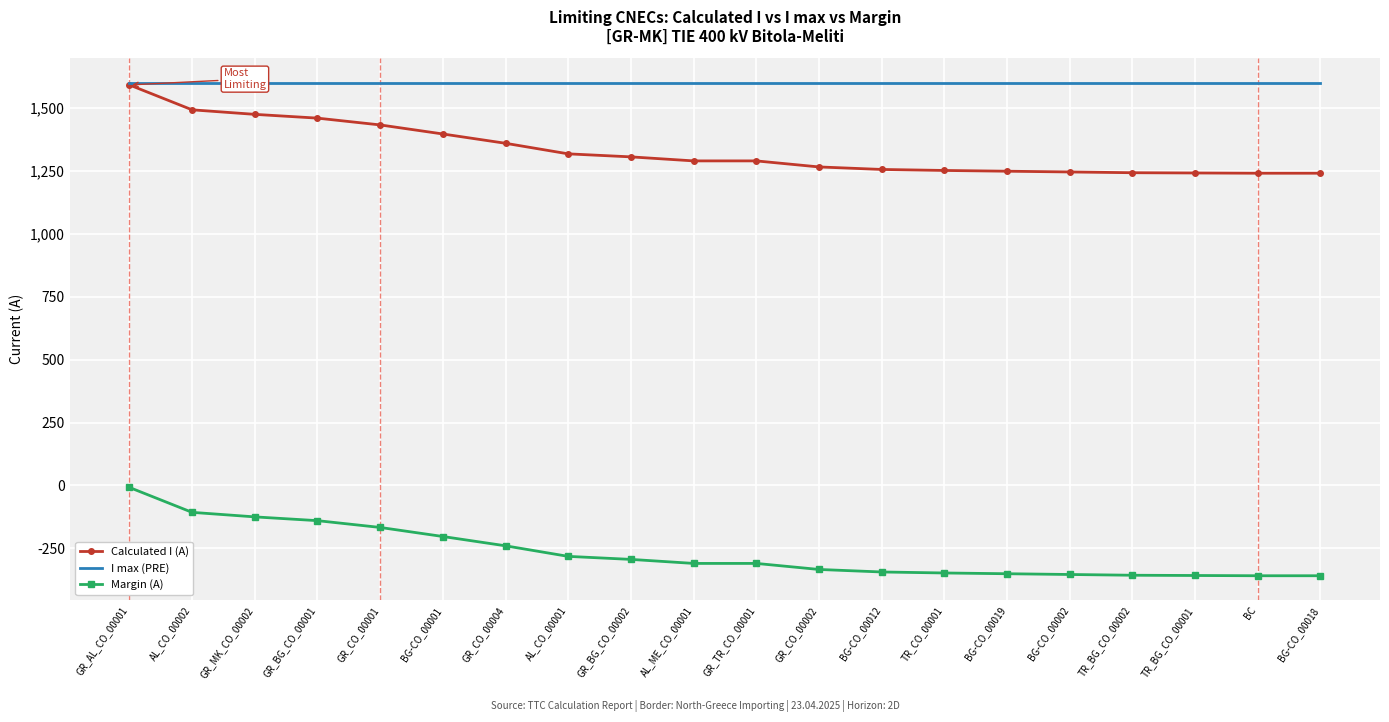

The value of Margin (A) at GR_CO_00001 is -167. True or false?

True